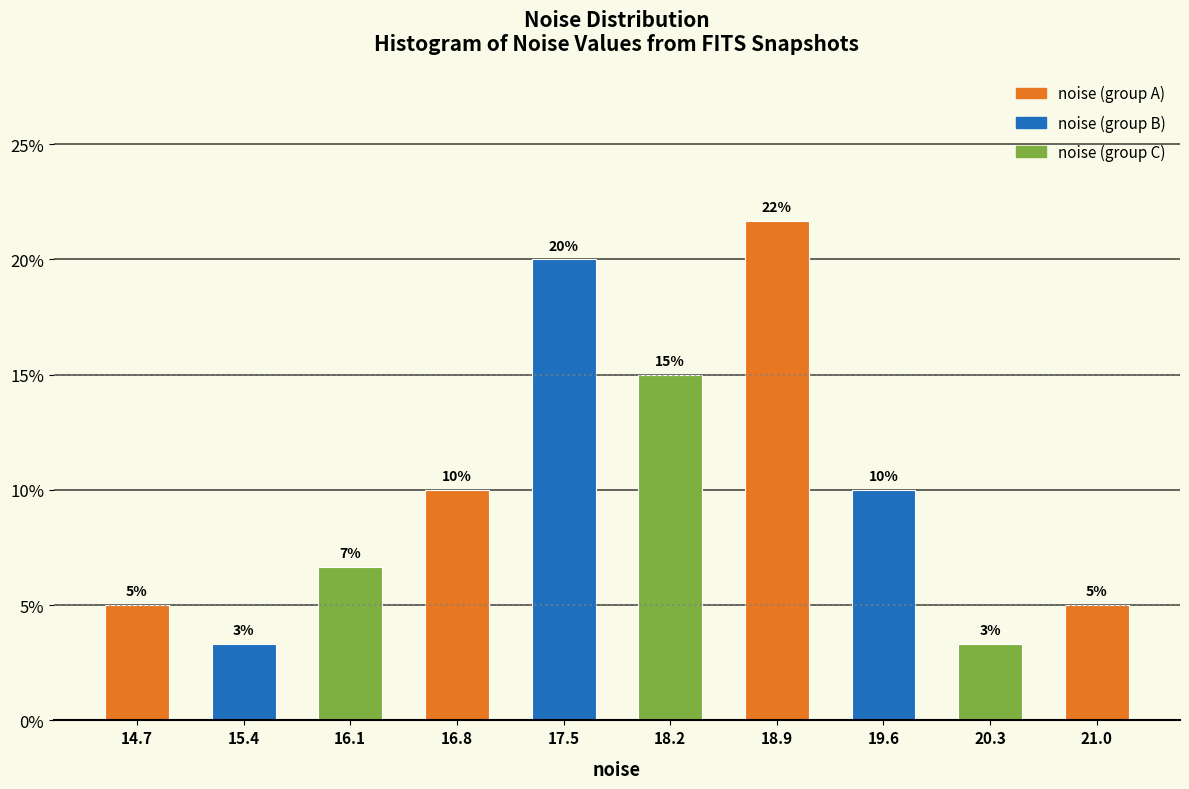

Which range on the x-axis has the tallest bar?

18.6 to 19.3